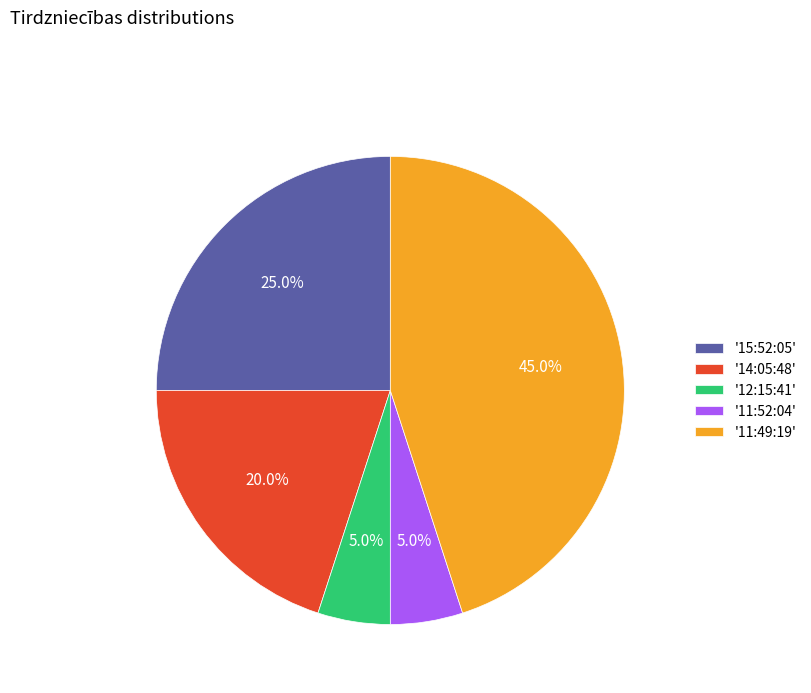

Does '11:52:04' account for over 50% of the chart?

No